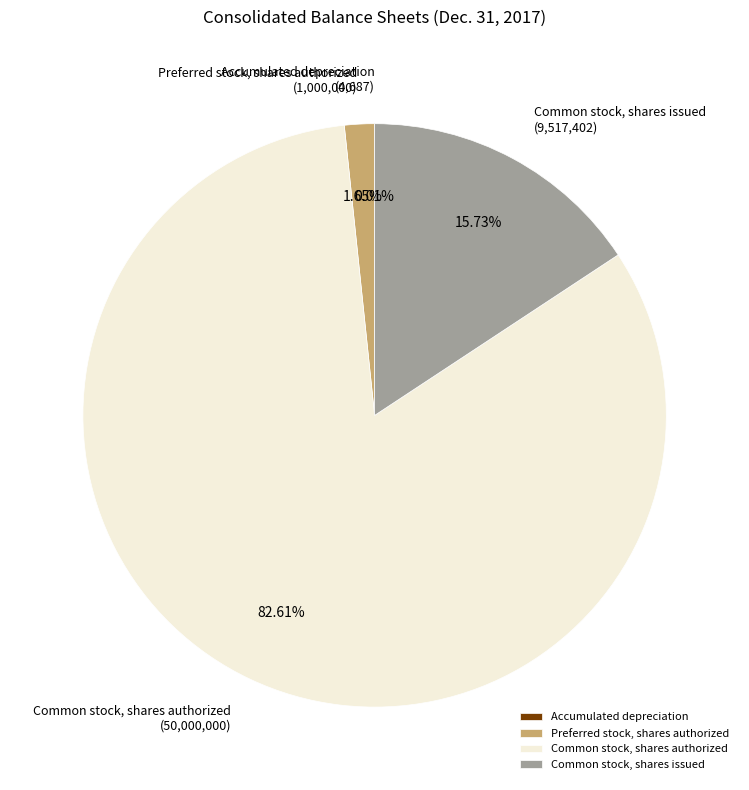

Between Preferred stock, shares authorized and Common stock, shares issued, which is larger?

Common stock, shares issued